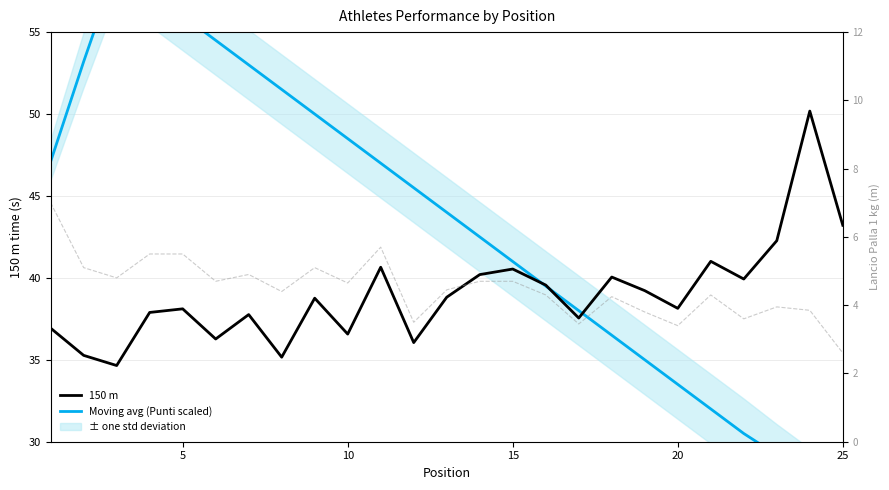

Is this an area chart (filled region under the line)?

No